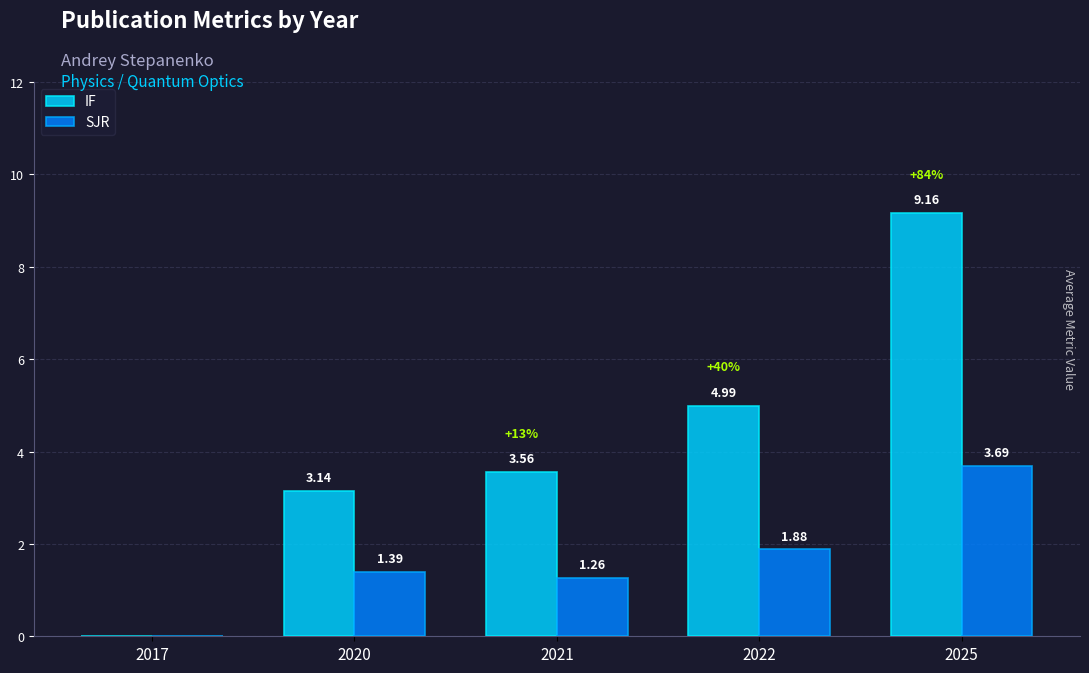

What is the sum of all IF values?

20.9